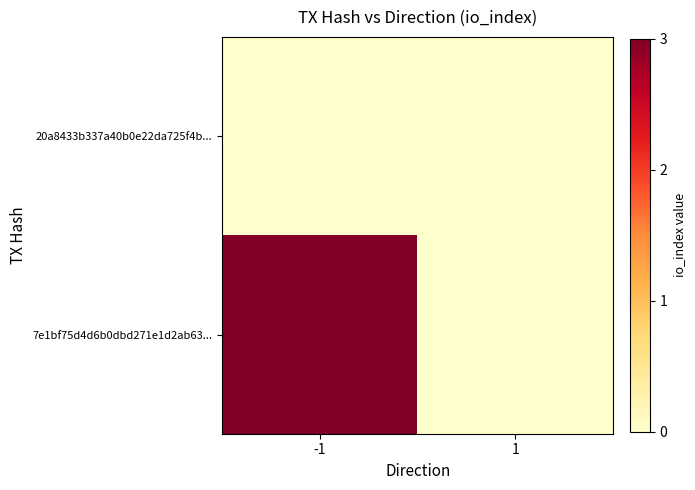

How many data points does each series have?

2